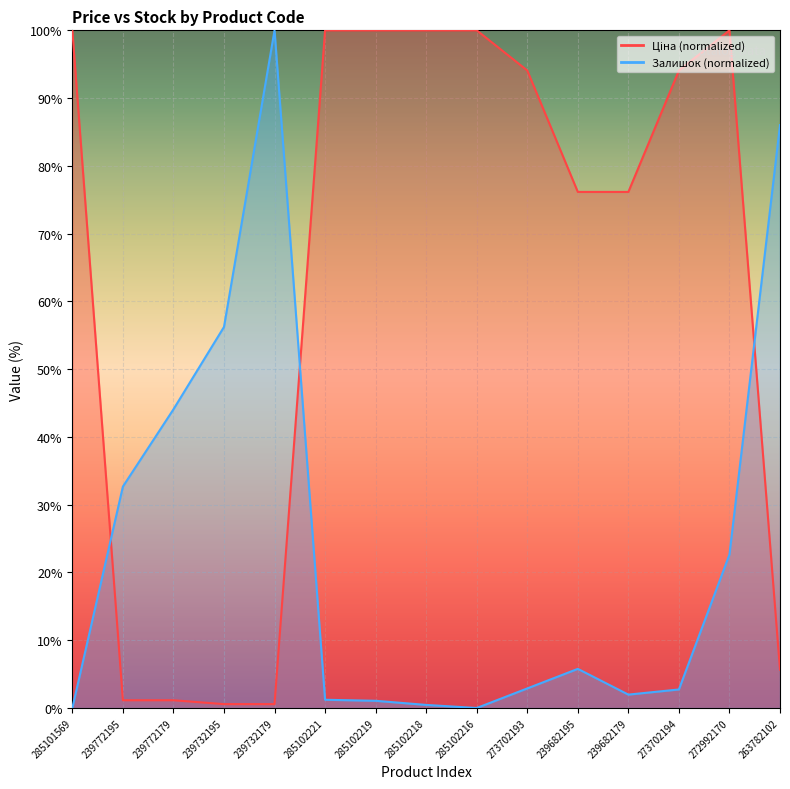

What is the label of the 12th point from the right?

239732195